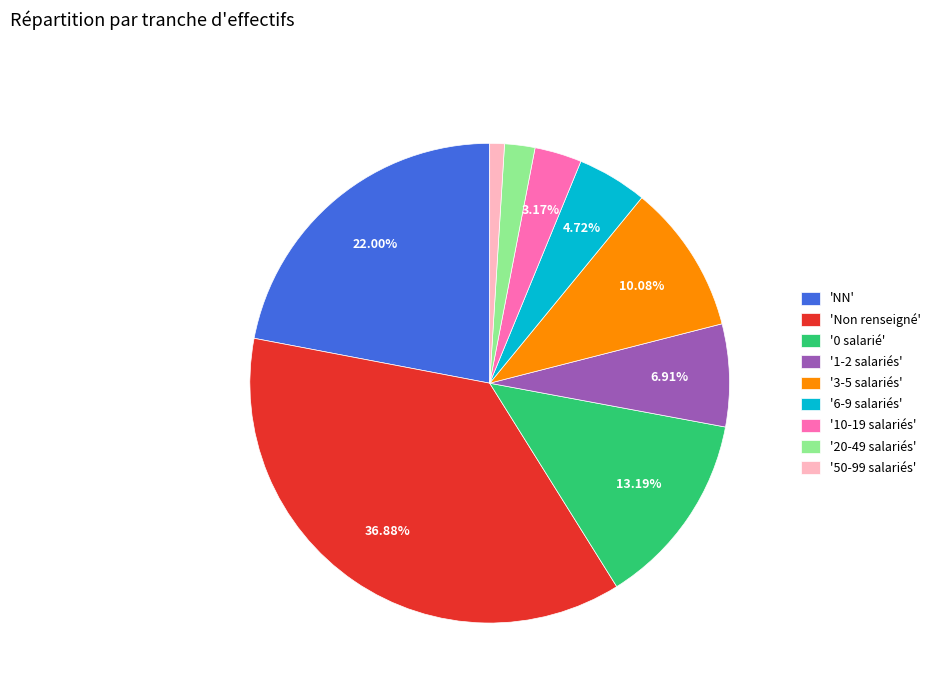

What is the smallest slice in the pie chart?

'50-99 salariés'